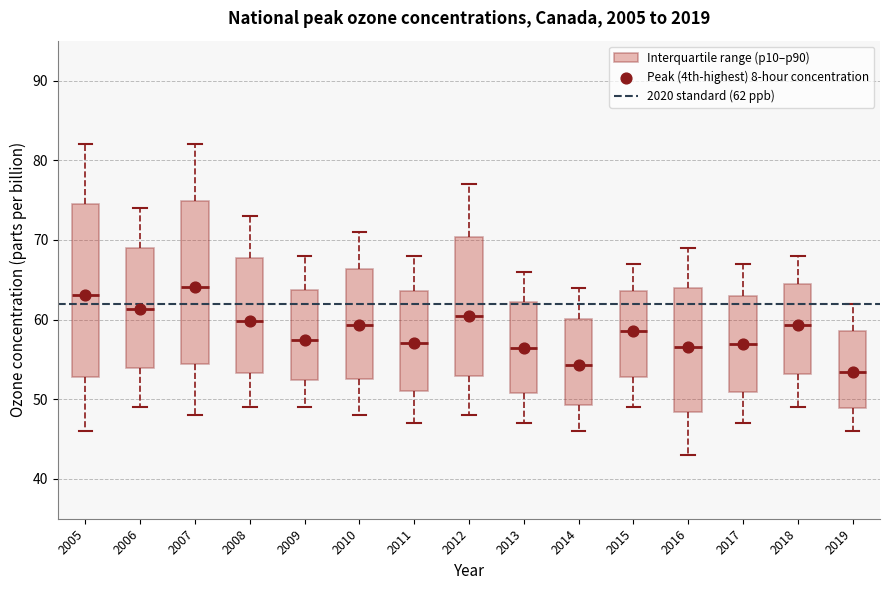

Reading left to right, transcribe this box plot: for each box, give where its median line is, the range the box spans, and where its two whiskers end, as read against the y-axis. The values are not printed on the chart, so give them approximately, as read against the axis.

2005: median 63, box 53 to 74, whiskers 46 to 82
2006: median 61, box 54 to 69, whiskers 49 to 74
2007: median 64, box 54 to 75, whiskers 48 to 82
2008: median 60, box 53 to 68, whiskers 49 to 73
2009: median 57, box 52 to 64, whiskers 49 to 68
2010: median 59, box 53 to 66, whiskers 48 to 71
2011: median 57, box 51 to 64, whiskers 47 to 68
2012: median 60, box 53 to 70, whiskers 48 to 77
2013: median 56, box 51 to 62, whiskers 47 to 66
2014: median 54, box 49 to 60, whiskers 46 to 64
2015: median 59, box 53 to 64, whiskers 49 to 67
2016: median 57, box 48 to 64, whiskers 43 to 69
2017: median 57, box 51 to 63, whiskers 47 to 67
2018: median 59, box 53 to 65, whiskers 49 to 68
2019: median 53, box 49 to 59, whiskers 46 to 62